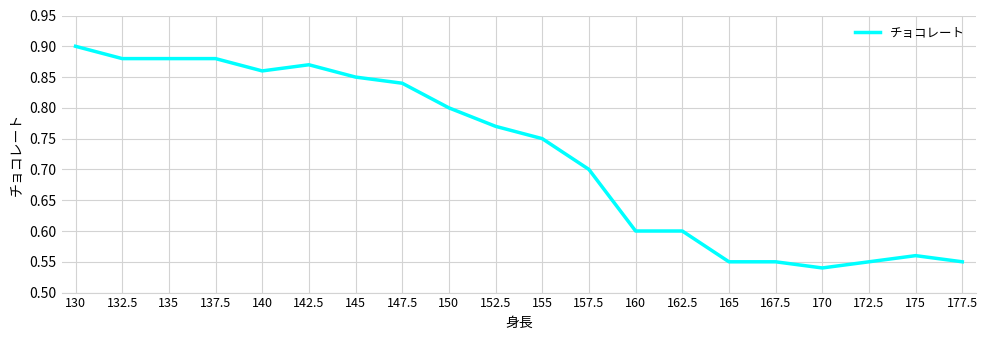

How many lines are shown in the chart?

1